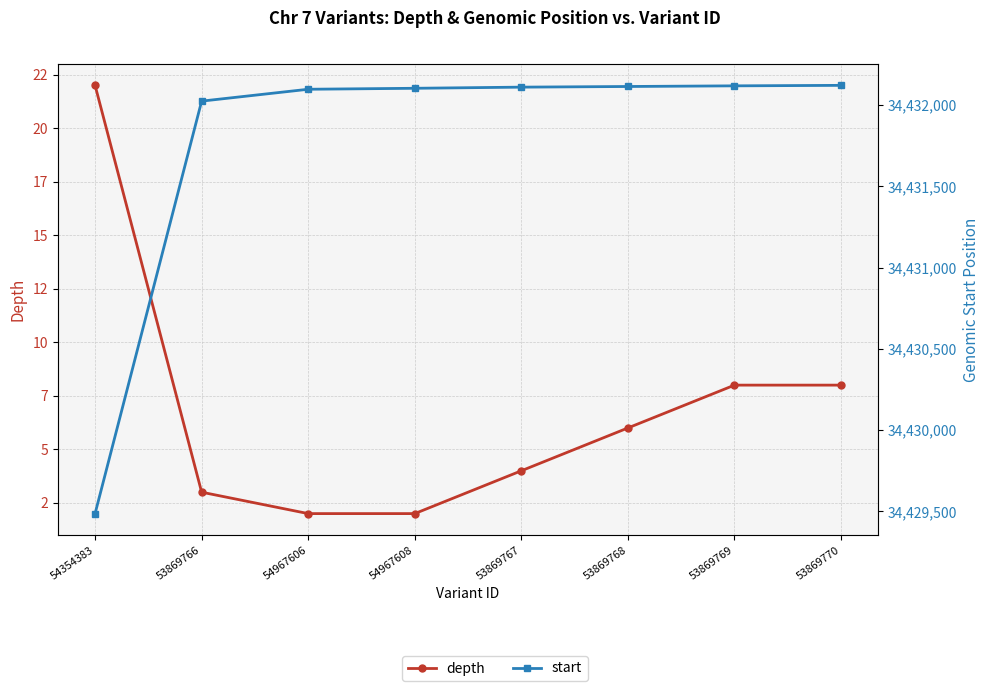

True or false: depth and start cross at least once.

False